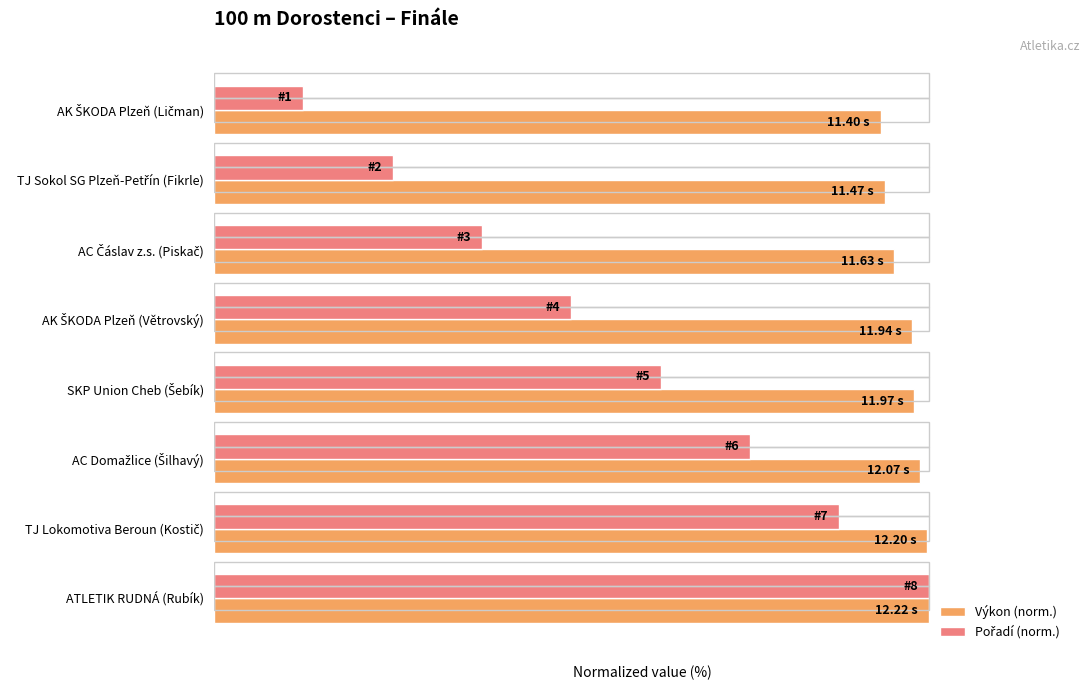

How many data points in Výkon (norm.) are above 97?

5